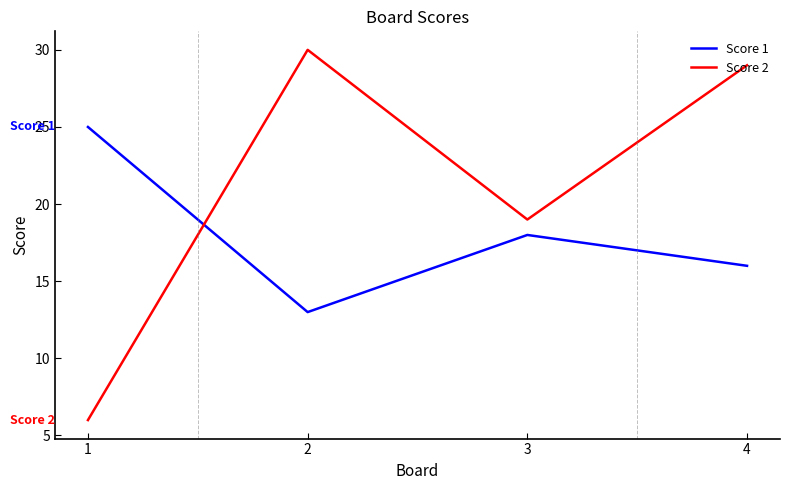

How many times do Score 2 and Score 1 cross each other?

1